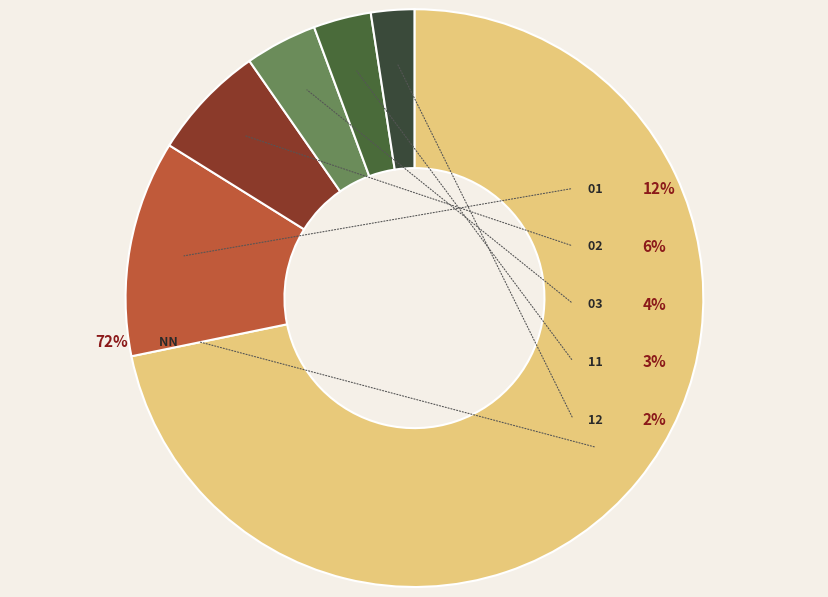

To the nearest percent, what portion does NN represent?

72%